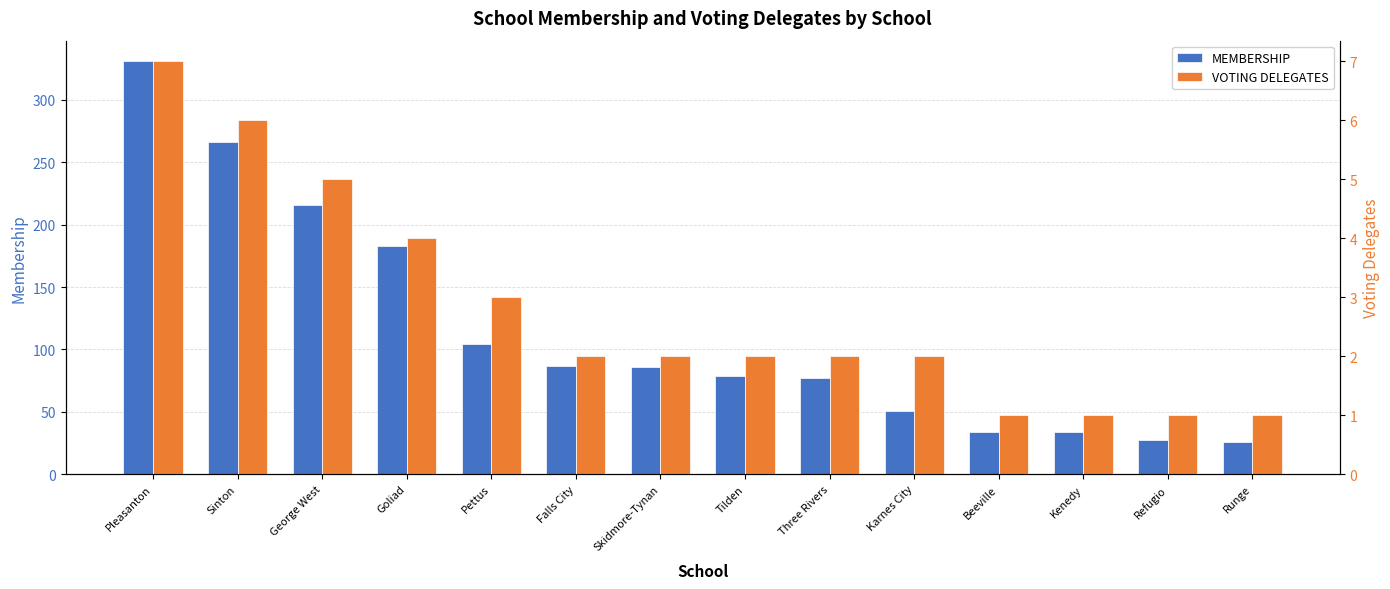

What are all the series names shown in the legend?

MEMBERSHIP, VOTING DELEGATES